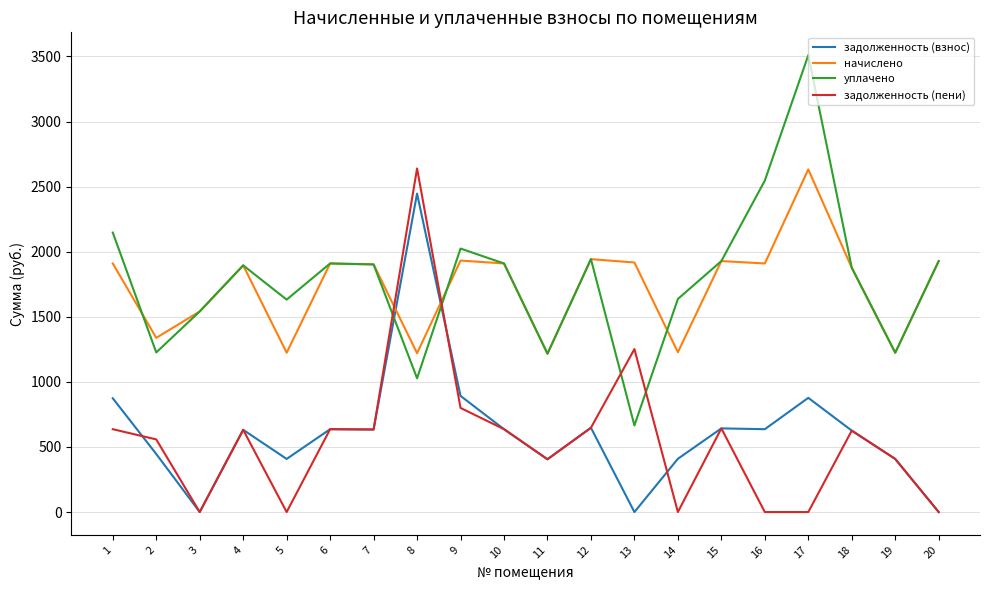

At how many categories does at least one series exceed 1672?

14